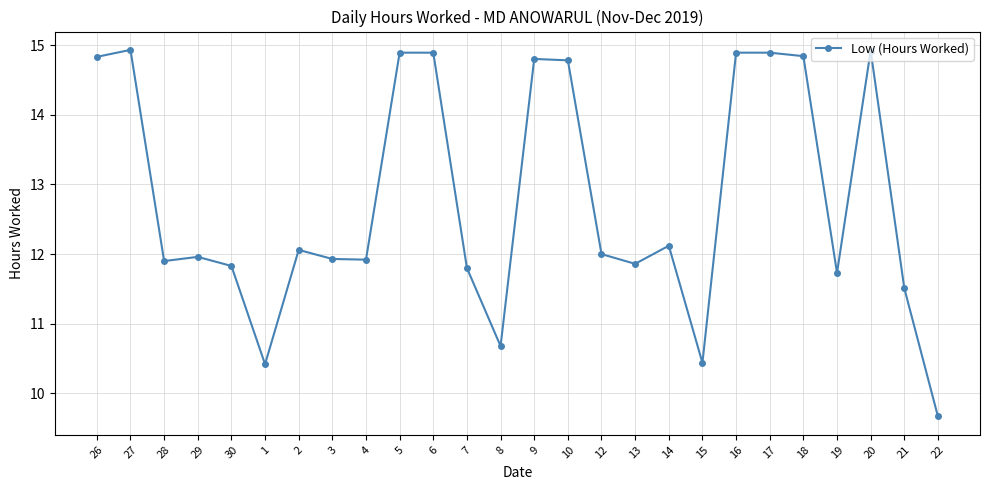

What is the value of the 11th point from the left?

14.9